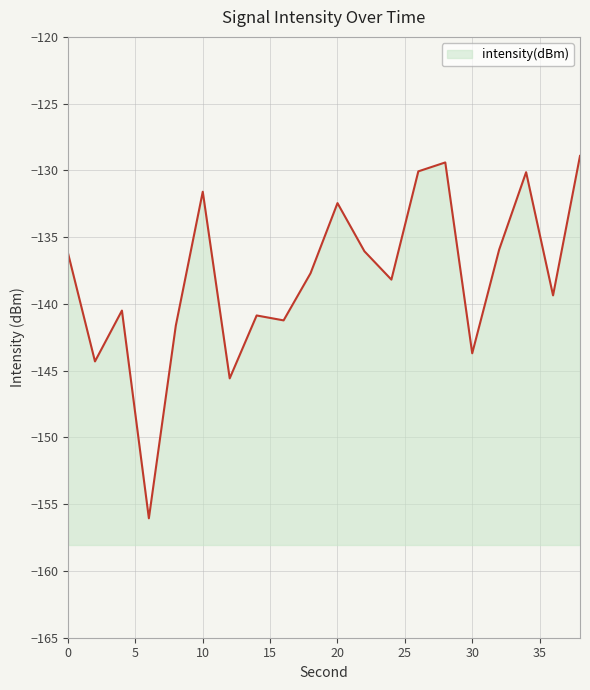

List the labels in order of value, smallest first.

6, 12, 2, 30, 8, 16, 14, 4, 36, 24, 18, 0, 22, 32, 20, 10, 34, 26, 28, 38